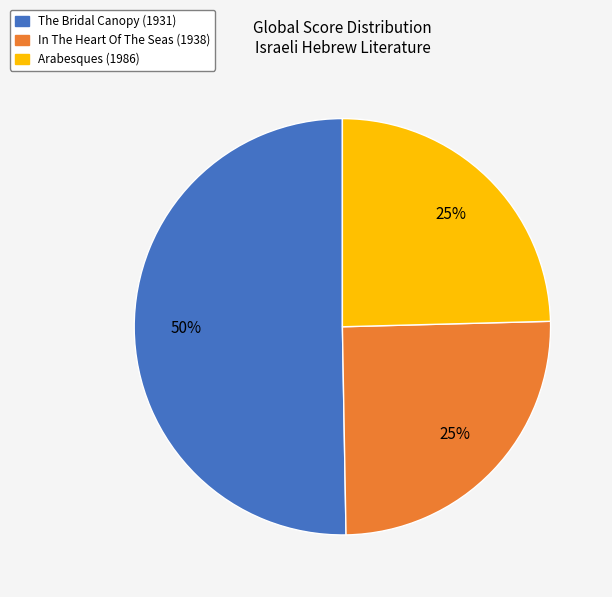

What is the ratio of the value at The Bridal Canopy to the value at Arabesques?

2.0